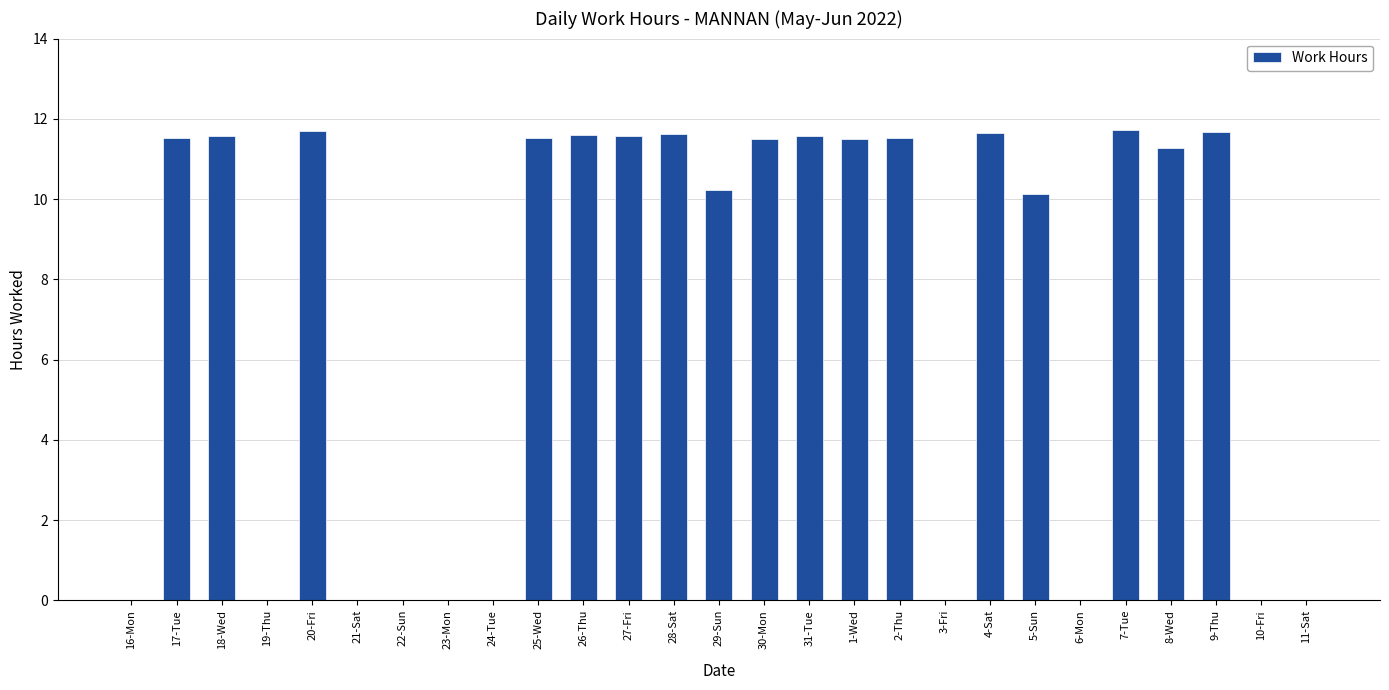

What is the average value?

7.2